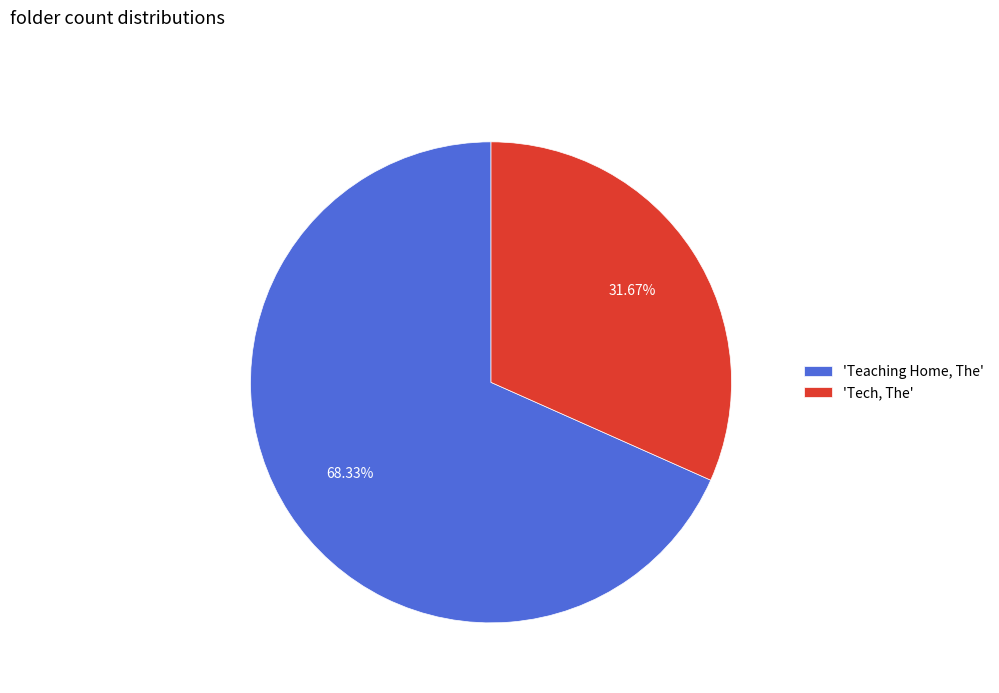

Do 'Tech, The' and 'Teaching Home, The' together represent more than half of the pie?

Yes